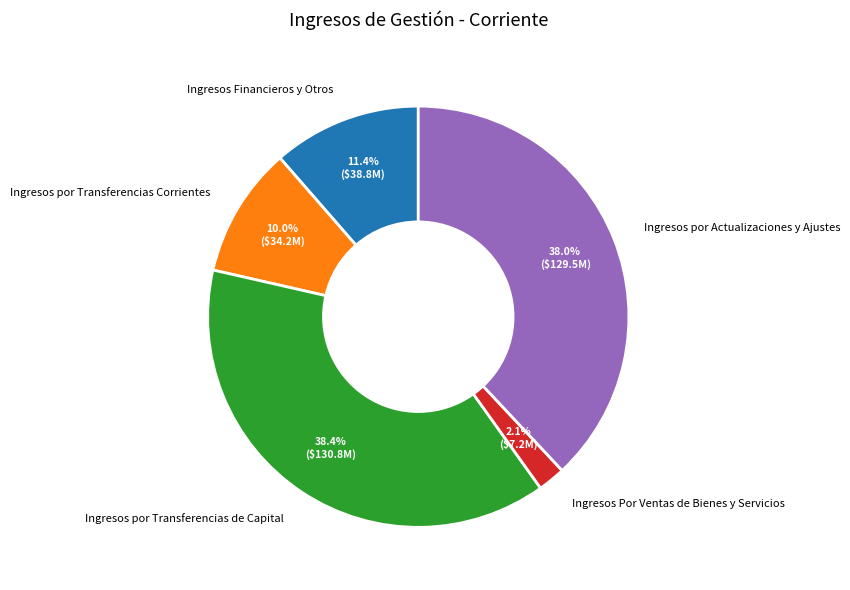

What is the smallest slice in the pie chart?

Ingresos Por Ventas de Bienes y Servicios